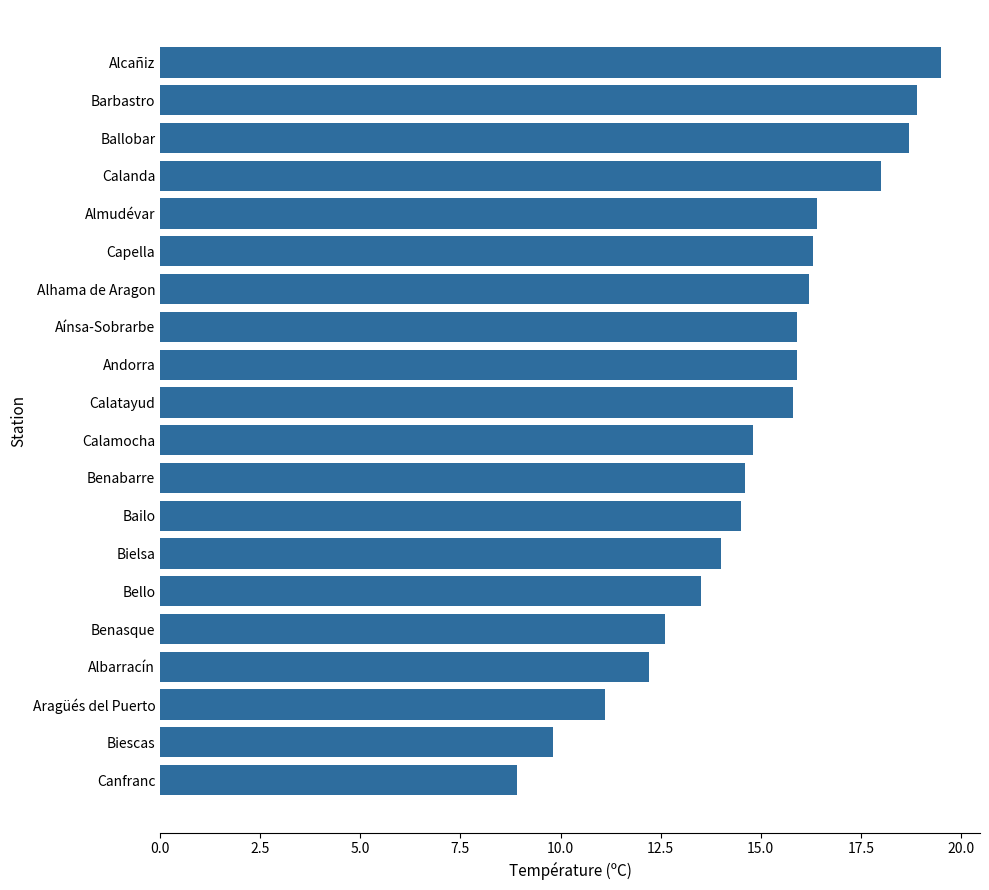

What is the ratio of the value at Bailo to the value at Barbastro?

0.8